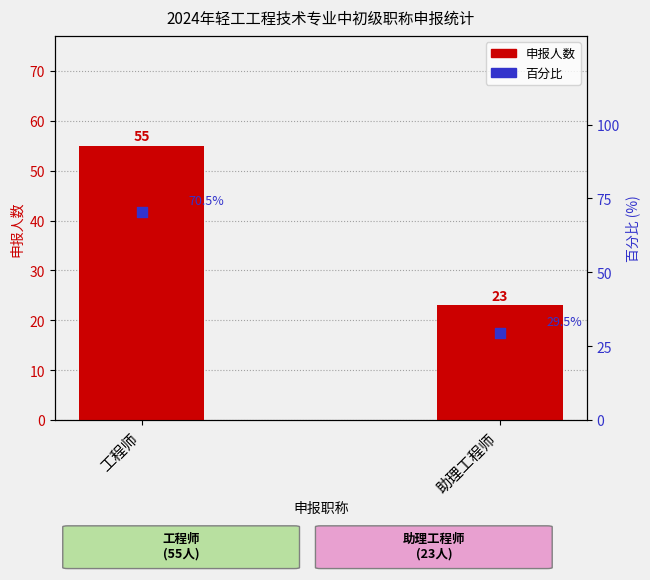

Is the value of 申报人数 at 助理工程师 greater than the value of 百分比 at 工程师?

No